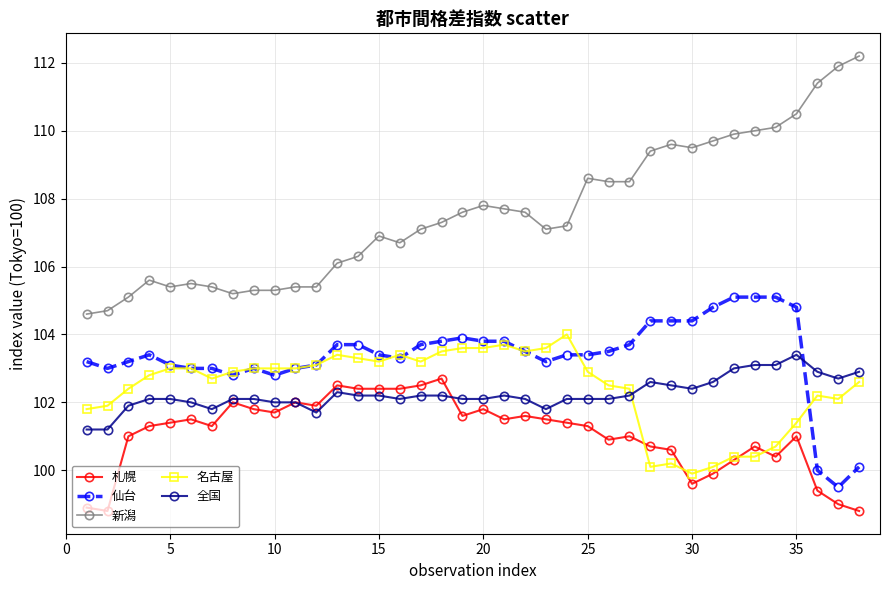

Which series has the largest total across all categories?

新潟